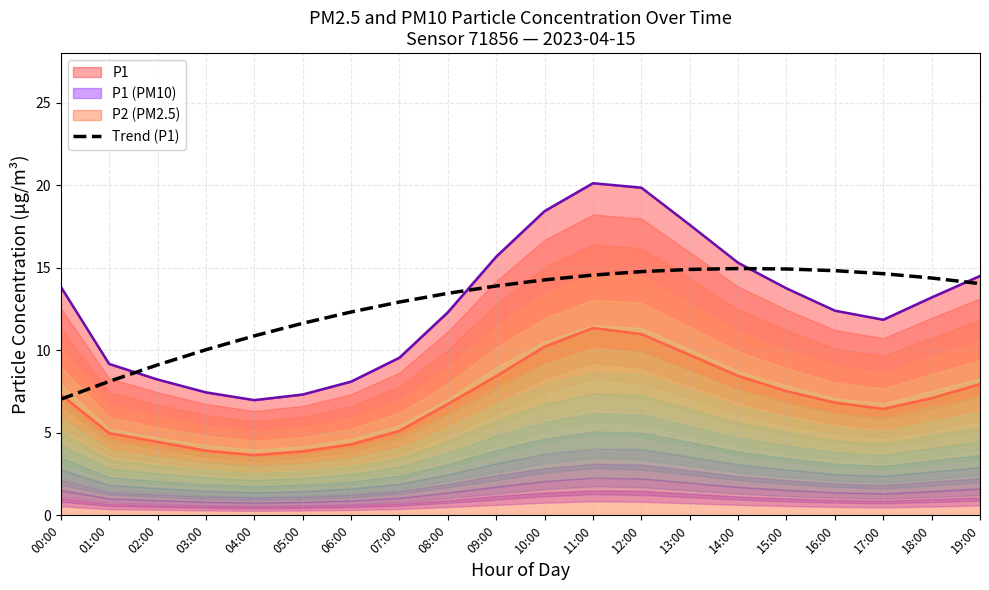

At which label does the data first exceed 14?

10:00